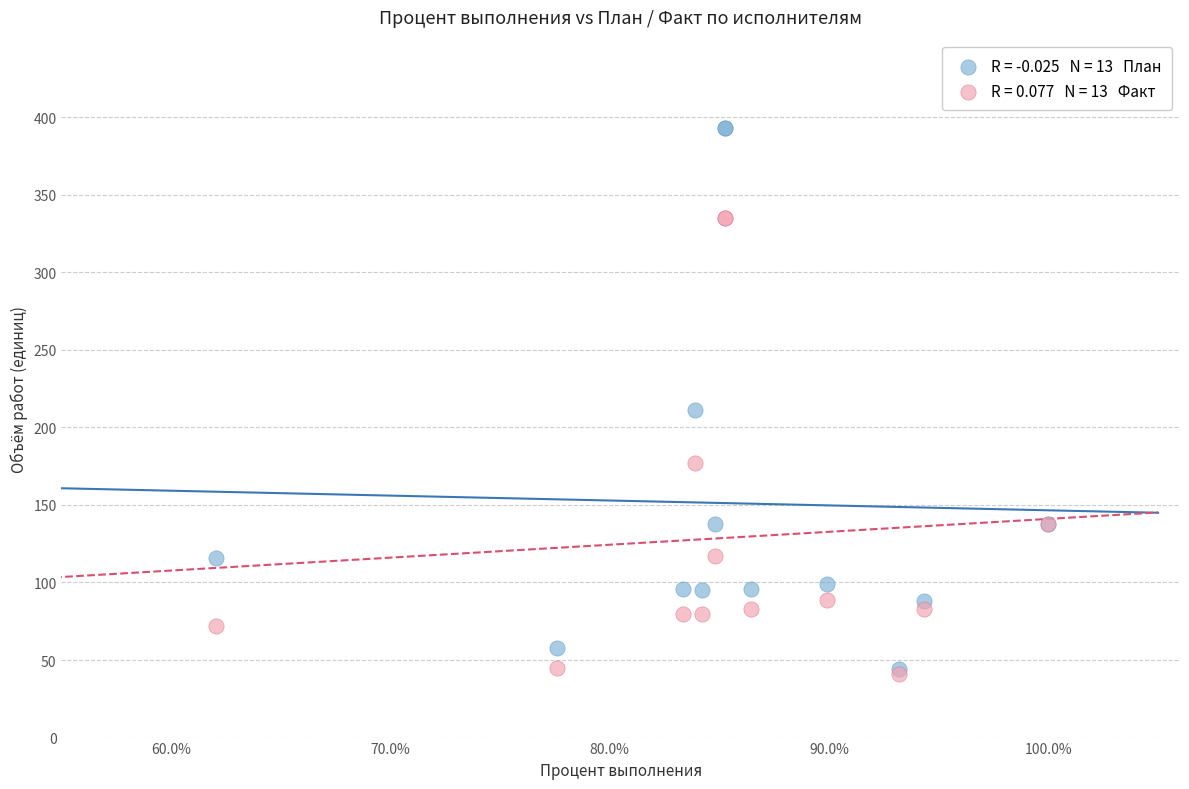

Across all series, what Y value is closest to 217?

211